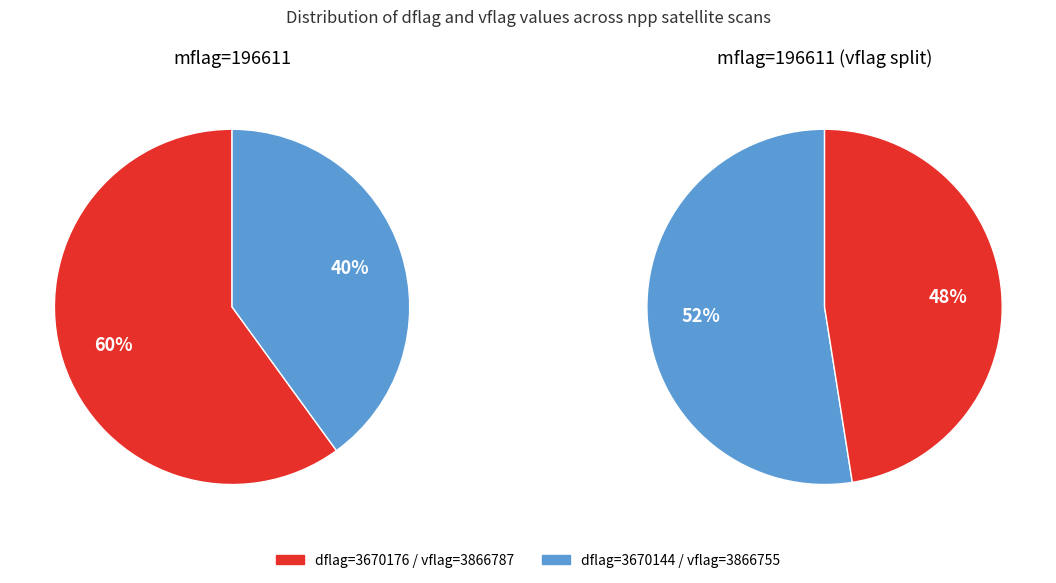

Is 36 the majority of the pie?

No